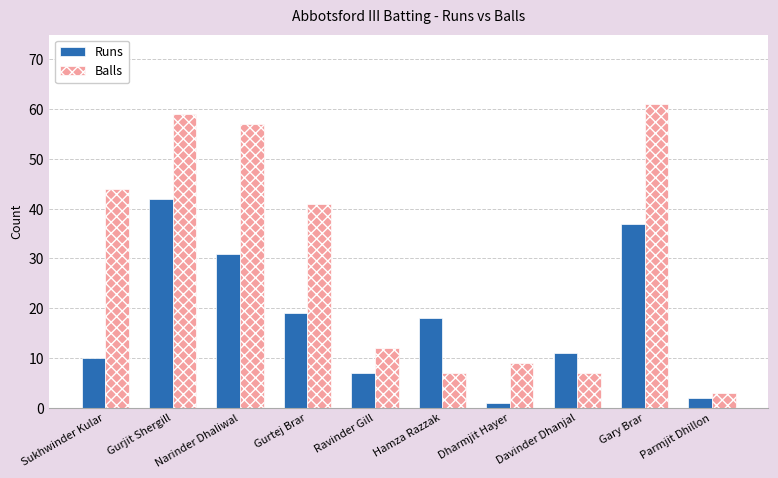

At Gurjit Shergill, list the series in order from largest to smallest.

Balls, Runs